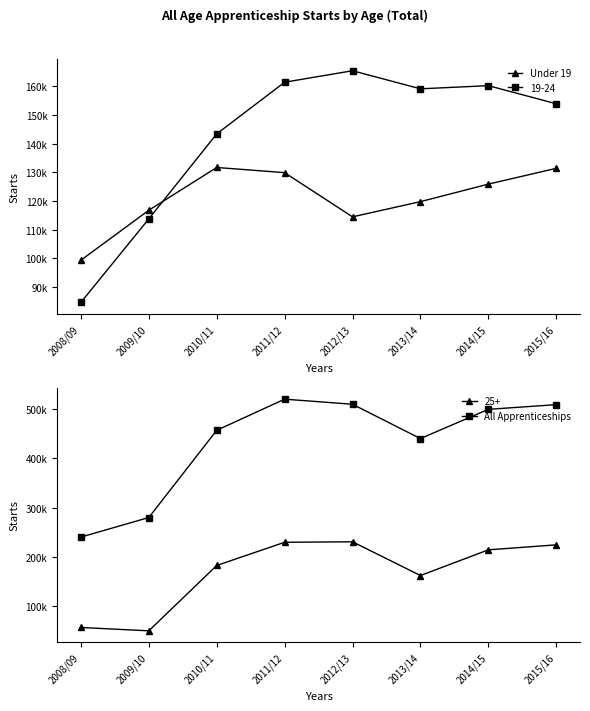

Between 2011/12 and 2015/16, which series saw the biggest shift?

All Apprenticeships